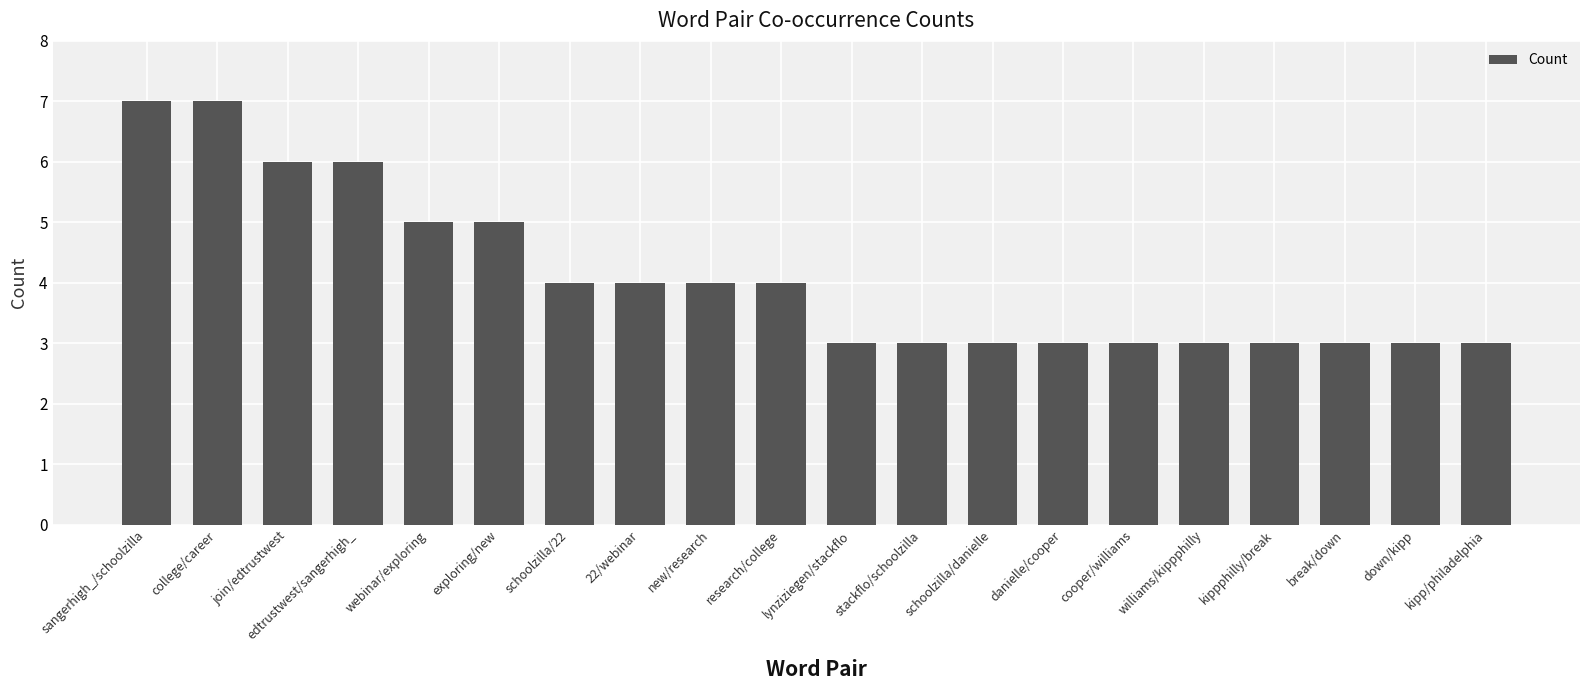

How many categories are shown in the chart?

20